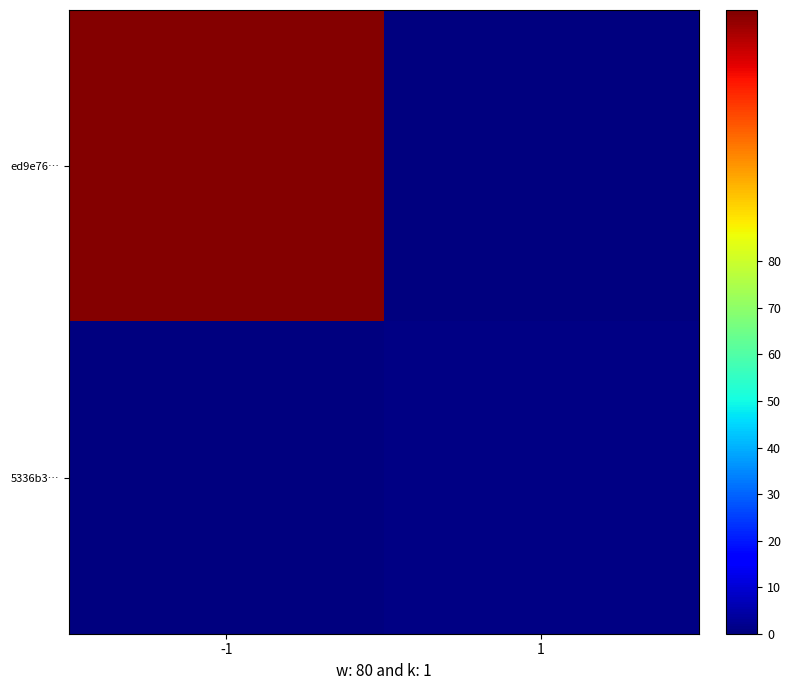

Reading left to right, extract all data points from this chart.

ed9e76…: -1=133	1=0
5336b3…: -1=0	1=1